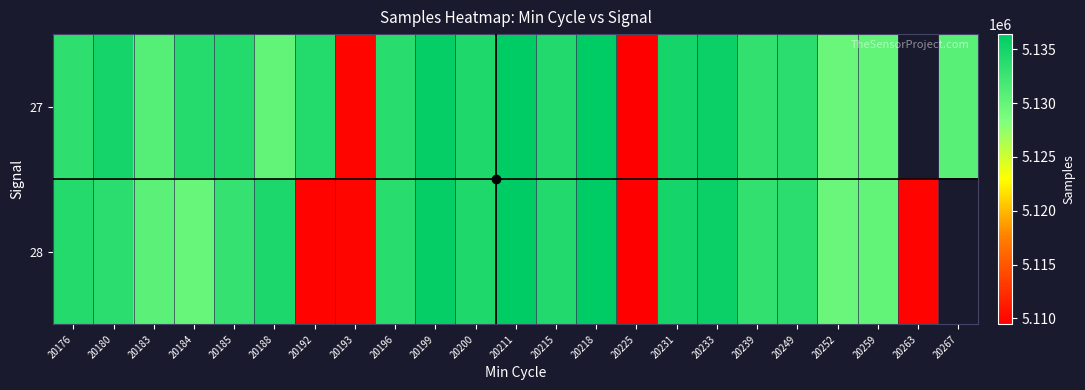

At which category does the chart reach its minimum across all series?

20225